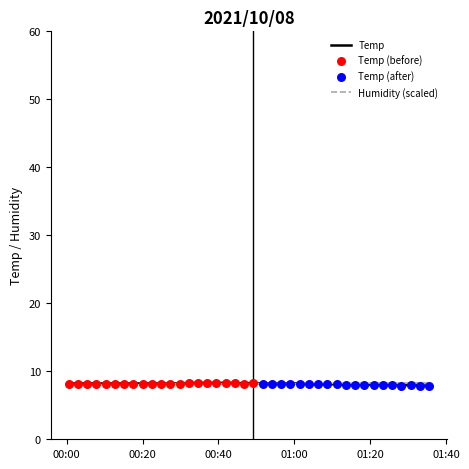

Is the value of Humidity at 37 greater than the value of Temp at 10?

Yes